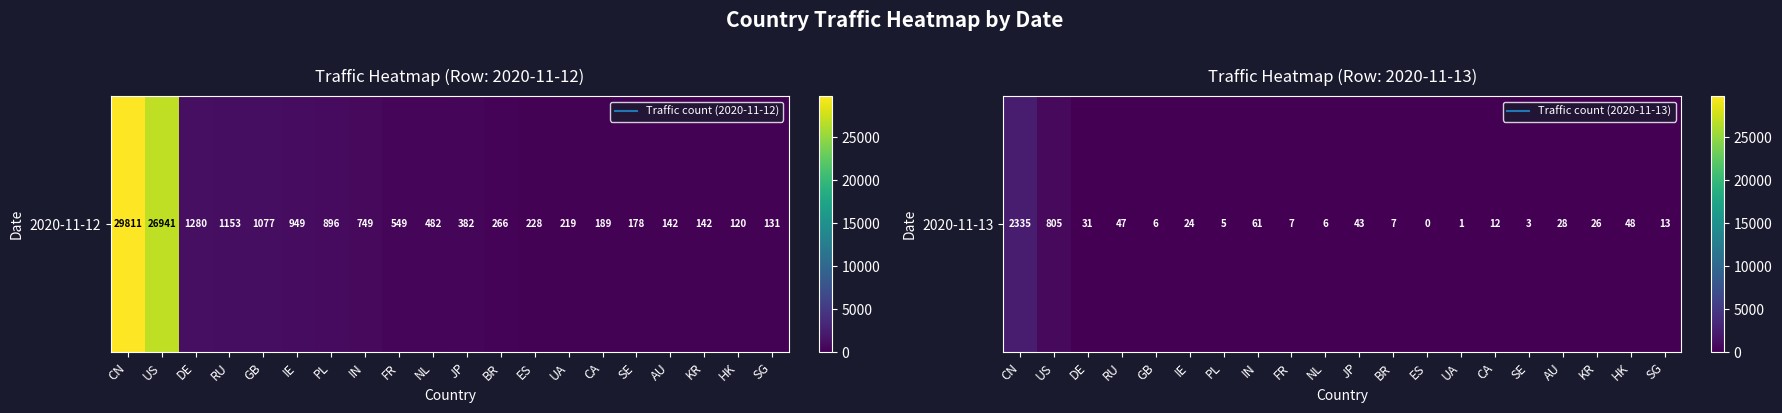

List the labels in order of value, smallest first.

ES, UA, SE, PL, GB, NL, FR, BR, CA, SG, IE, KR, AU, DE, JP, RU, HK, IN, US, CN